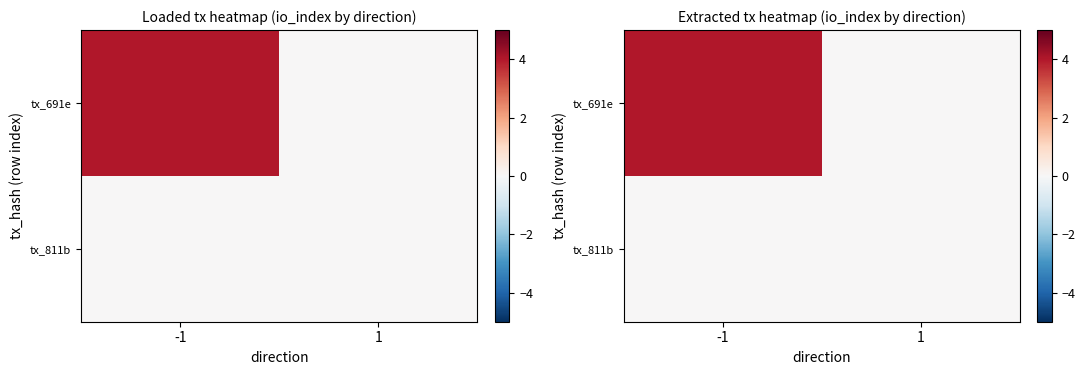

What is the spread (max minus min) of values at -1?

4